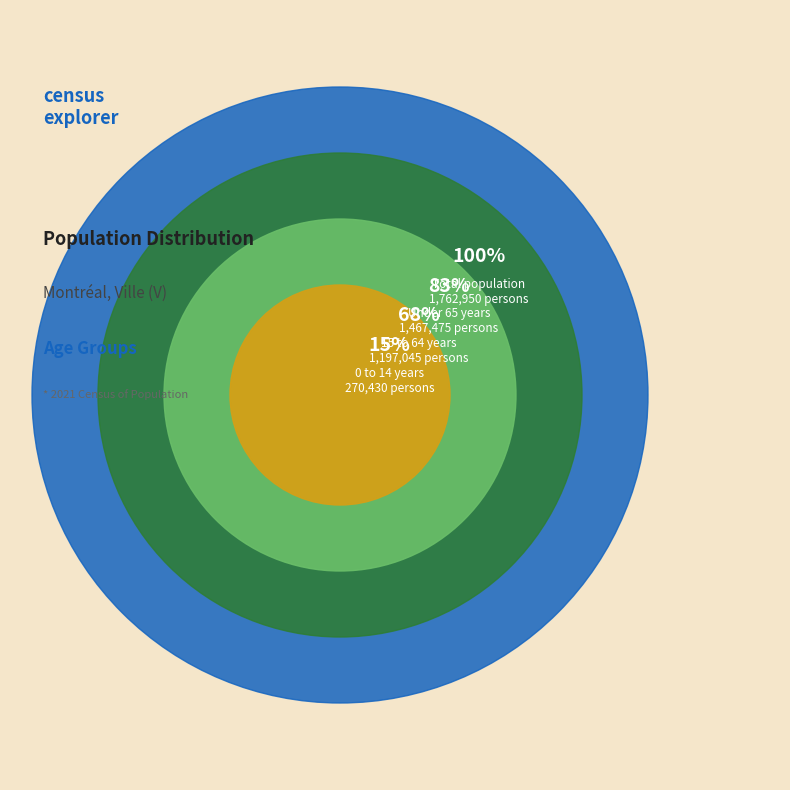

To the nearest percent, what is the average slice percentage?

33%